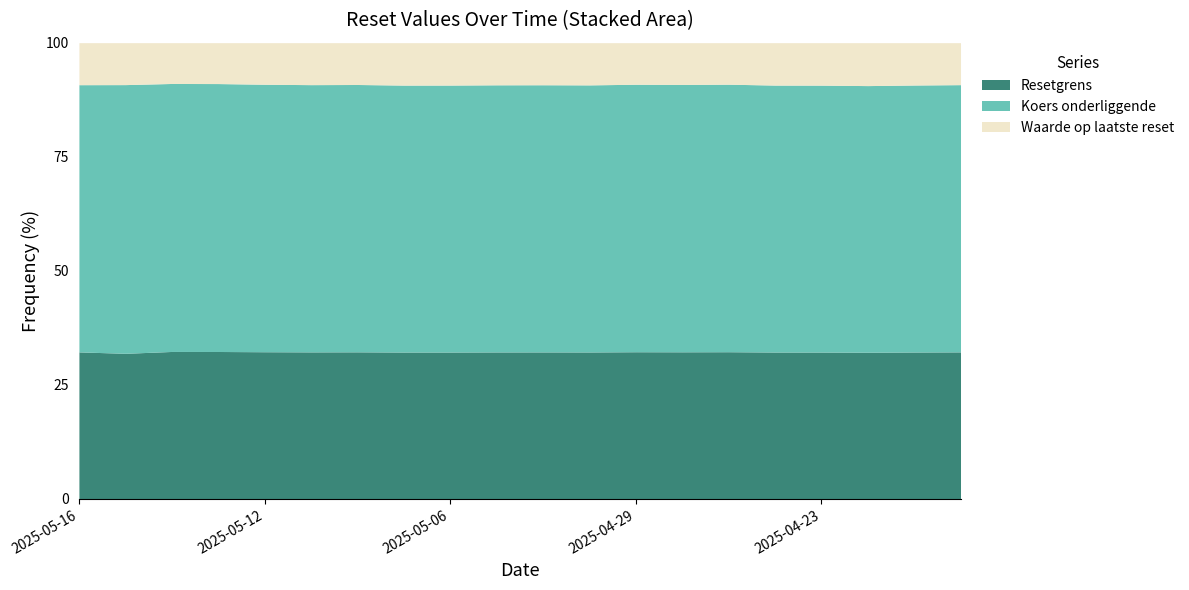

At which category is the sum across all series the highest?

2025-04-22